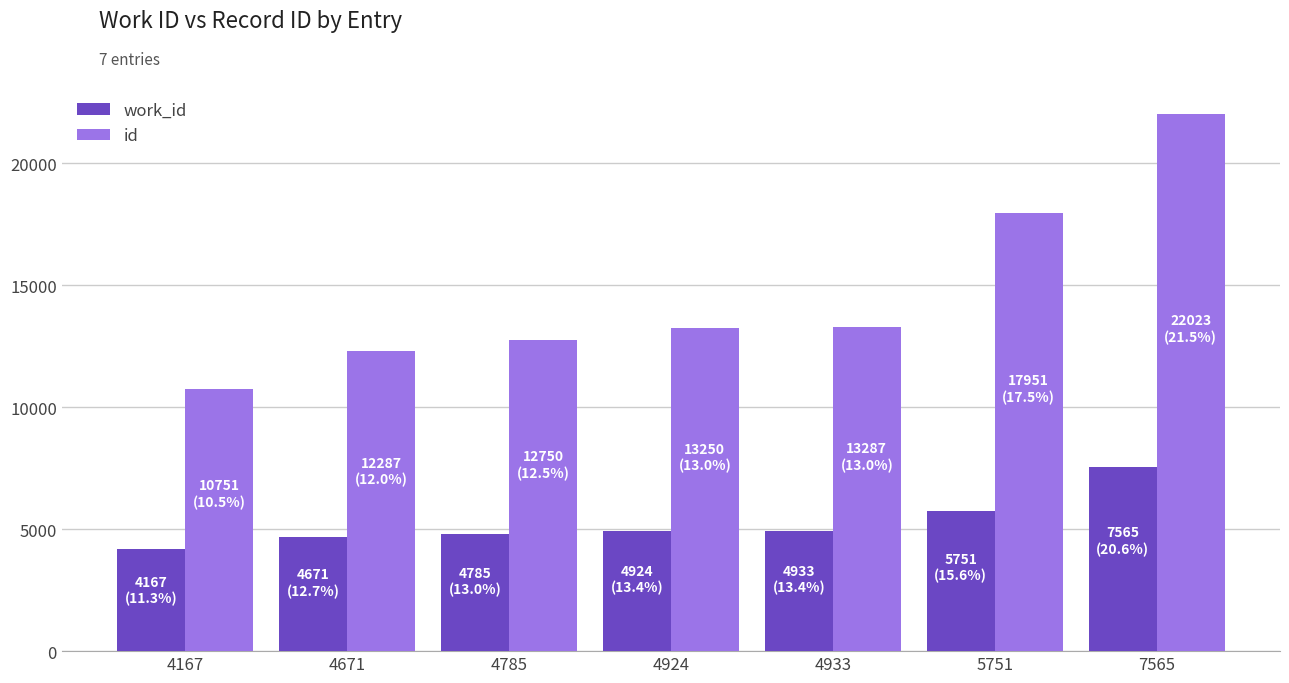

Where is work_id nearest to the value 5866?

5751